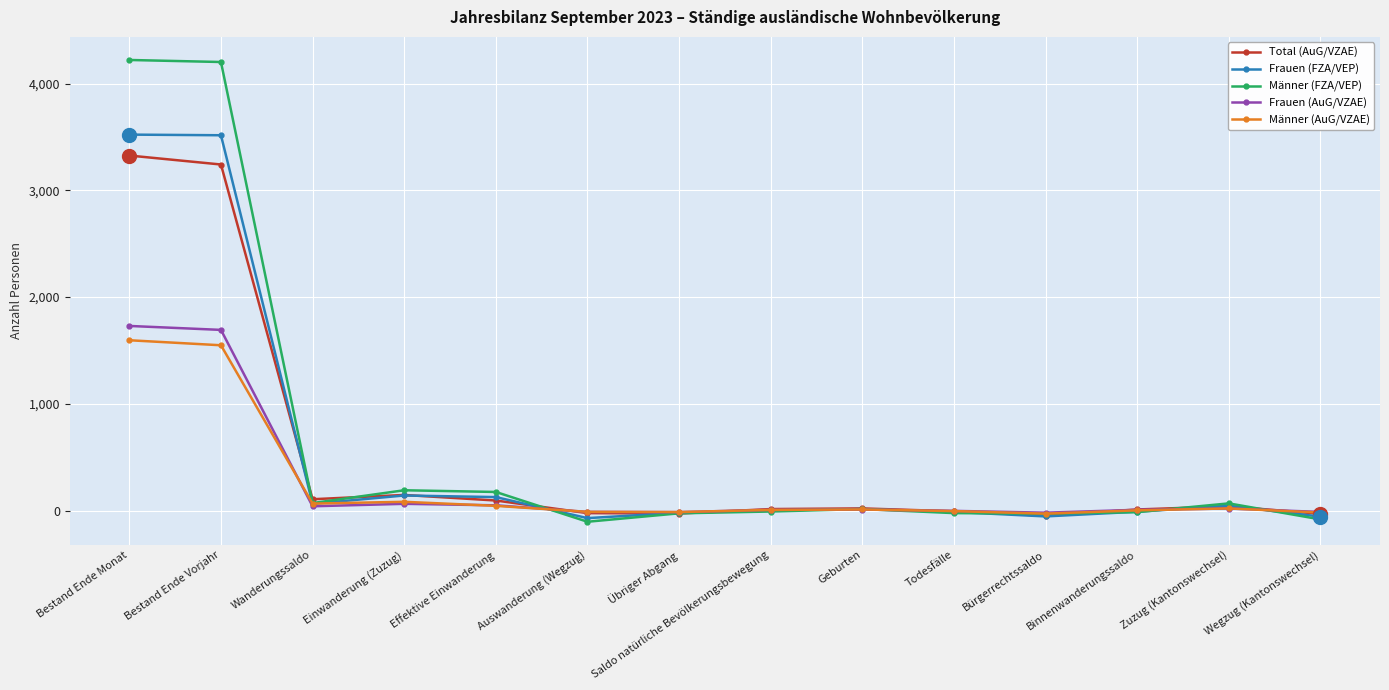

Is it true that Frauen (FZA/VEP) equals 3522 at Bestand Ende Monat?

True